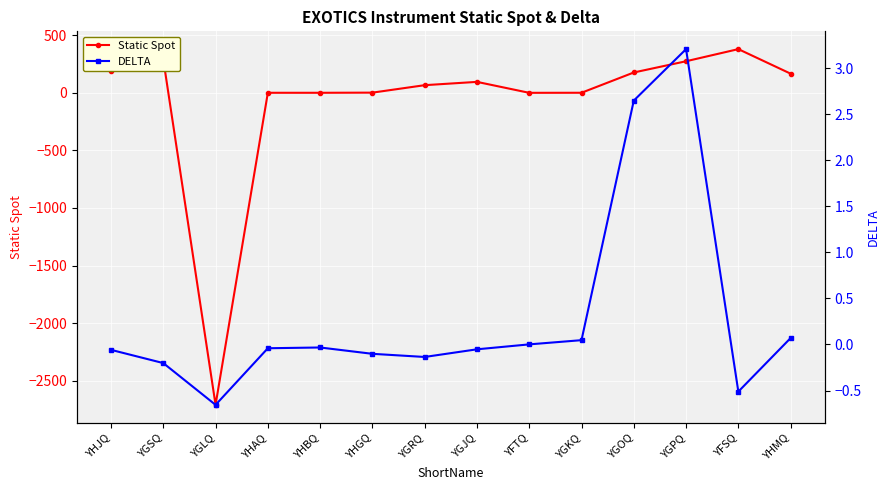

What is the difference between the maximum and minimum values in the DELTA series?

3.9